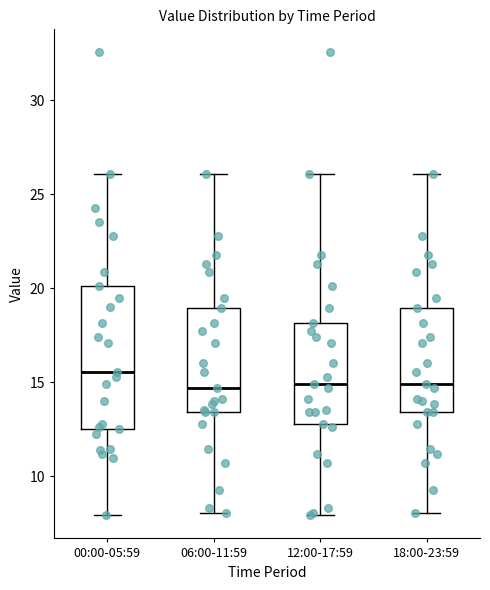

Reading left to right, read every box against the y-axis: the position of its median line, the range the box covers, and the ends of its whiskers. The values are not printed on the chart, so give them approximately, as read against the axis.

00:00-05:59: median 15.5, box 12.5 to 20.0, whiskers 8.0 to 26.0
06:00-11:59: median 14.5, box 13.5 to 19.0, whiskers 8.0 to 26.0
12:00-17:59: median 15.0, box 13.0 to 18.0, whiskers 8.0 to 26.0
18:00-23:59: median 15.0, box 13.5 to 19.0, whiskers 8.0 to 26.0